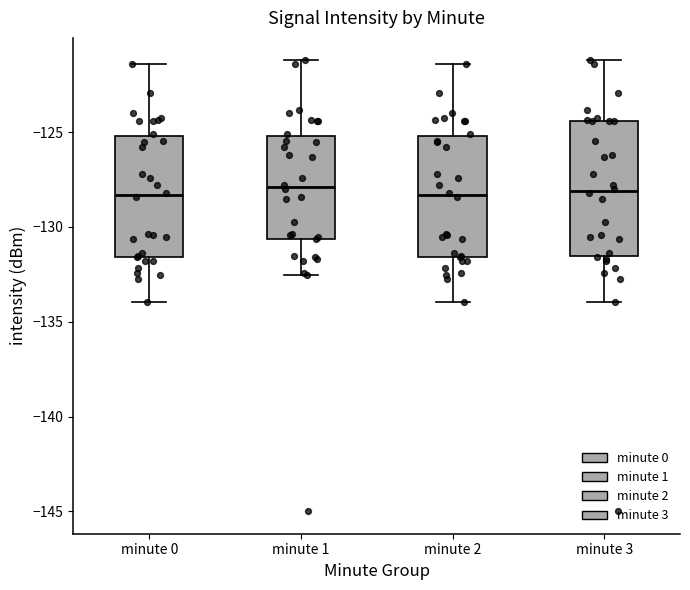

Comparing the boxes themselves (not the whiskers), which one is the tallest?

minute 3